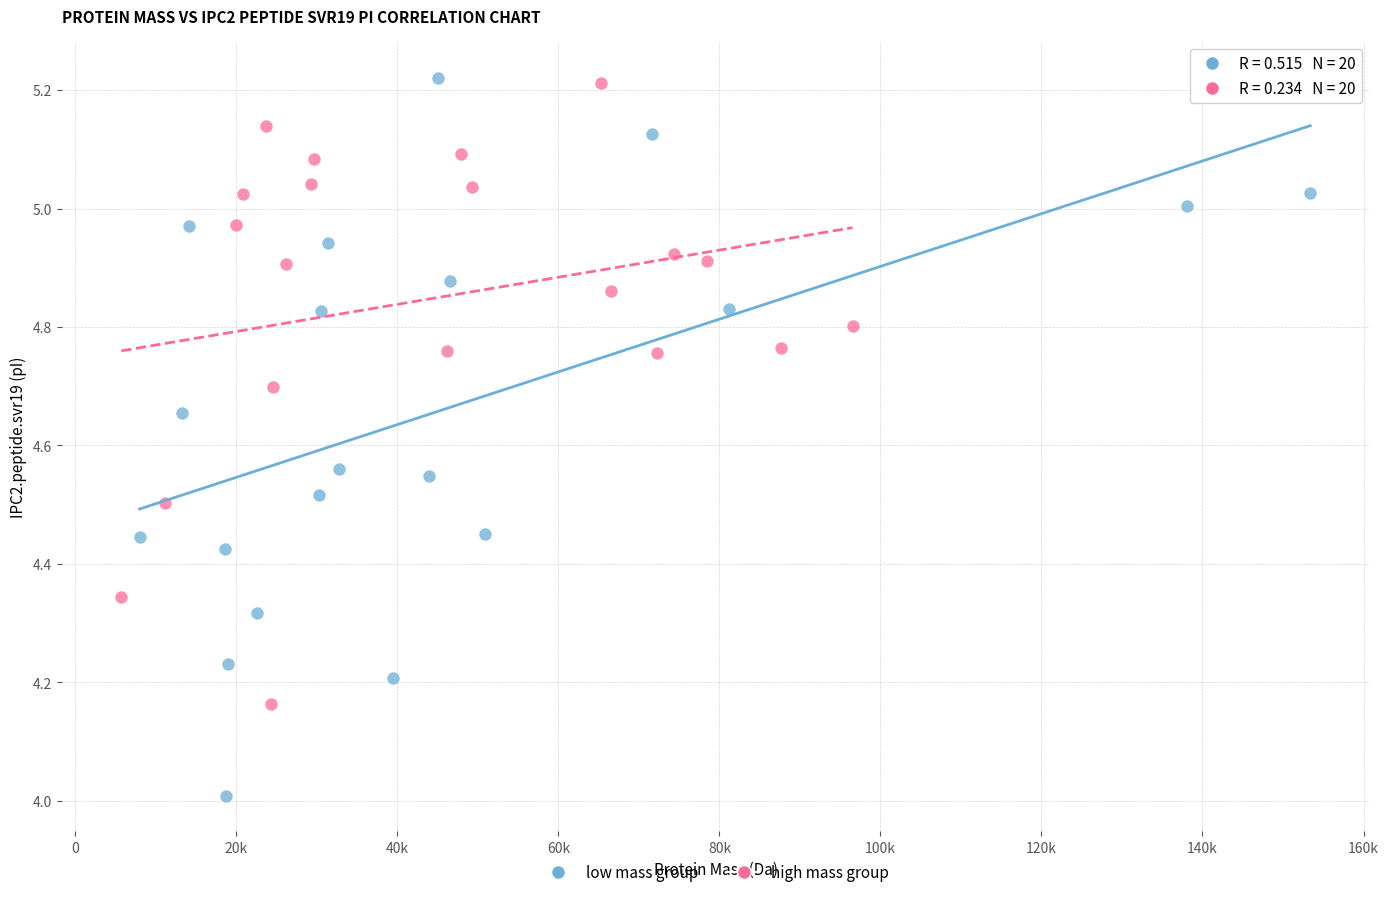

Which series has the largest Y range (max minus min)?

low mass group